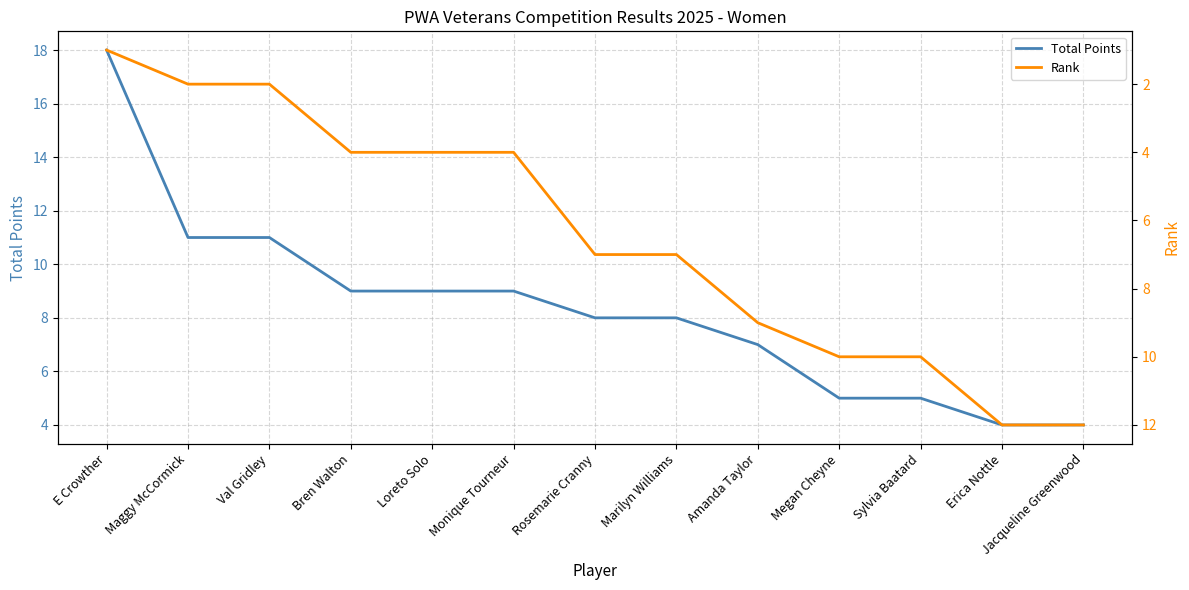

After their last crossing, which series has the higher values: Rank or Total Points?

Rank